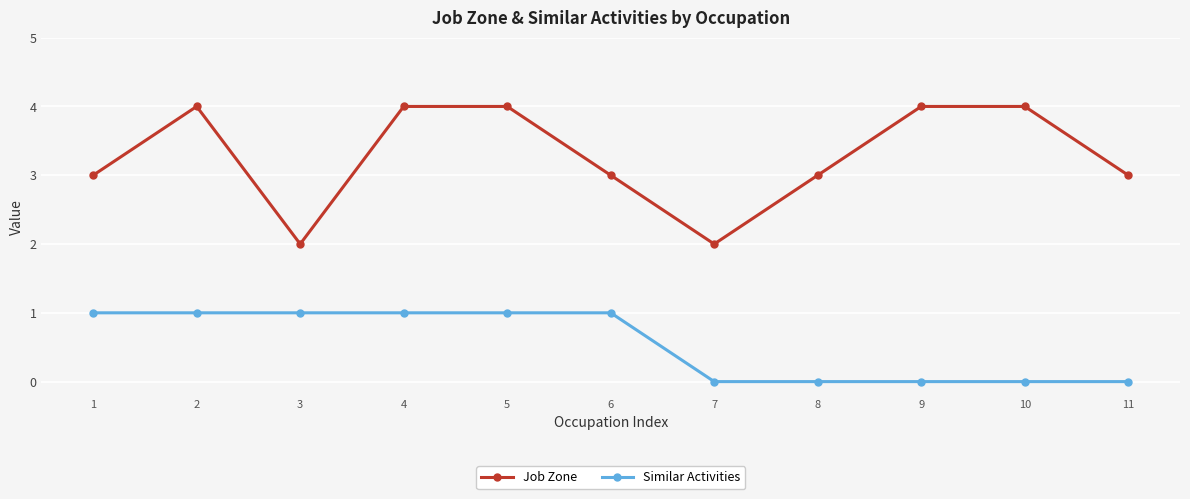

Reading left to right, extract all data points from this chart.

Job Zone: 1=3	2=4	3=2	4=4	5=4	6=3	7=2	8=3	9=4	10=4	11=3
Similar Activities: 1=1	2=1	3=1	4=1	5=1	6=1	7=0	8=0	9=0	10=0	11=0